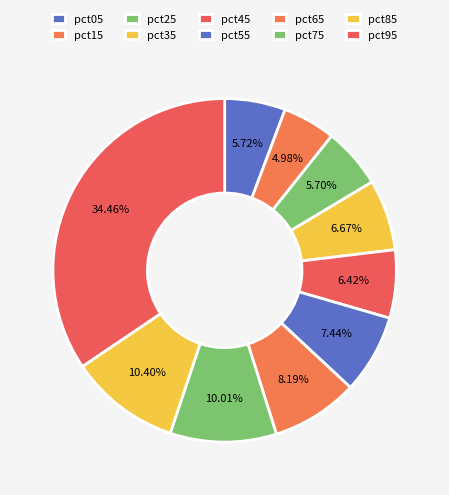

What is the largest slice in the pie chart?

pct95